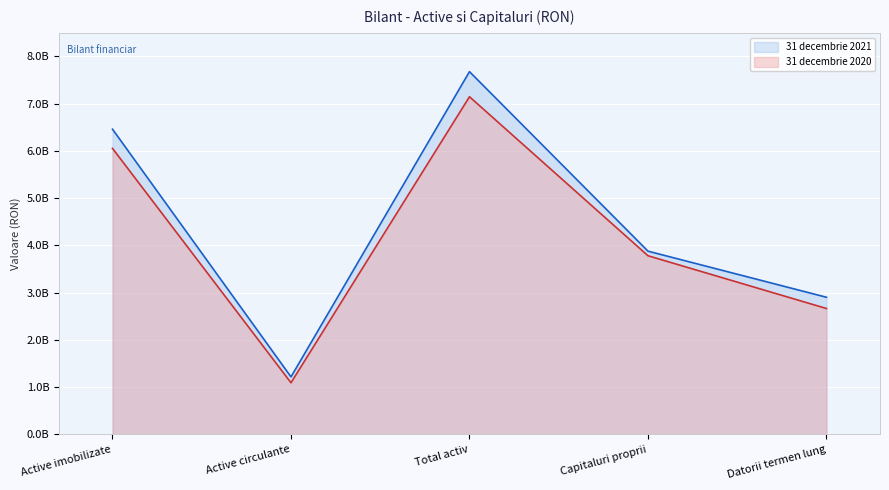

At which label does 31 decembrie 2020 first exceed 3782141730?

Active imobilizate